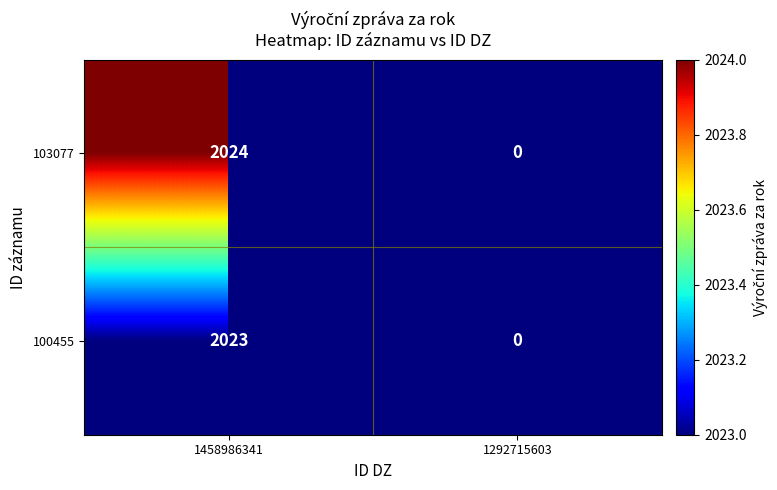

At 1458986341, list the series in order from smallest to largest.

100455, 103077